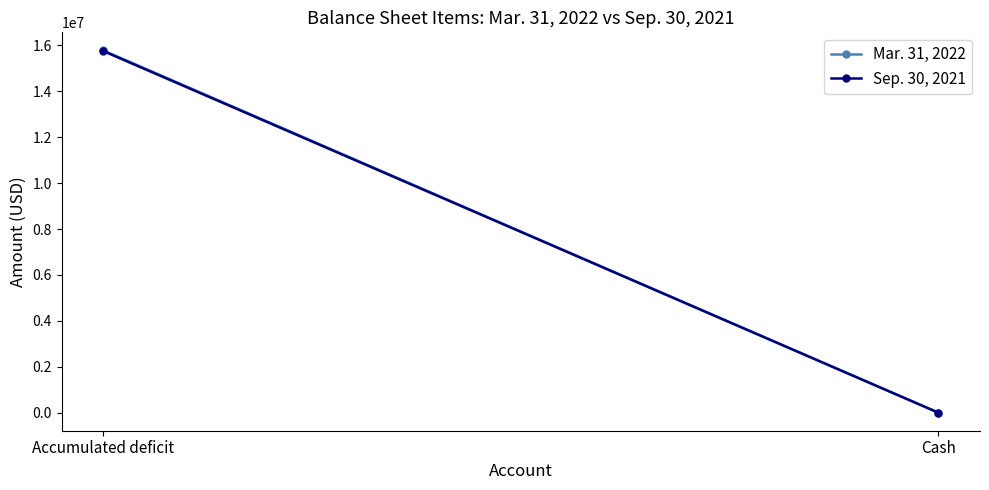

Is it true that Mar. 31, 2022 equals 6534478 at Accumulated deficit?

False